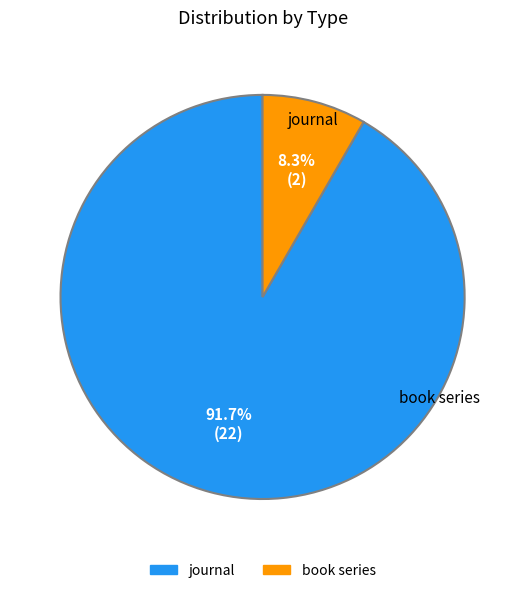

To the nearest percent, what percentage of the pie is journal?

92%